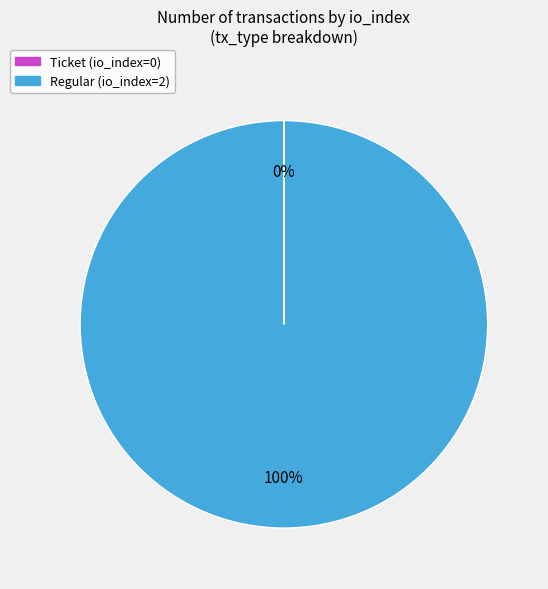

To the nearest percent, what is the average slice percentage?

50%